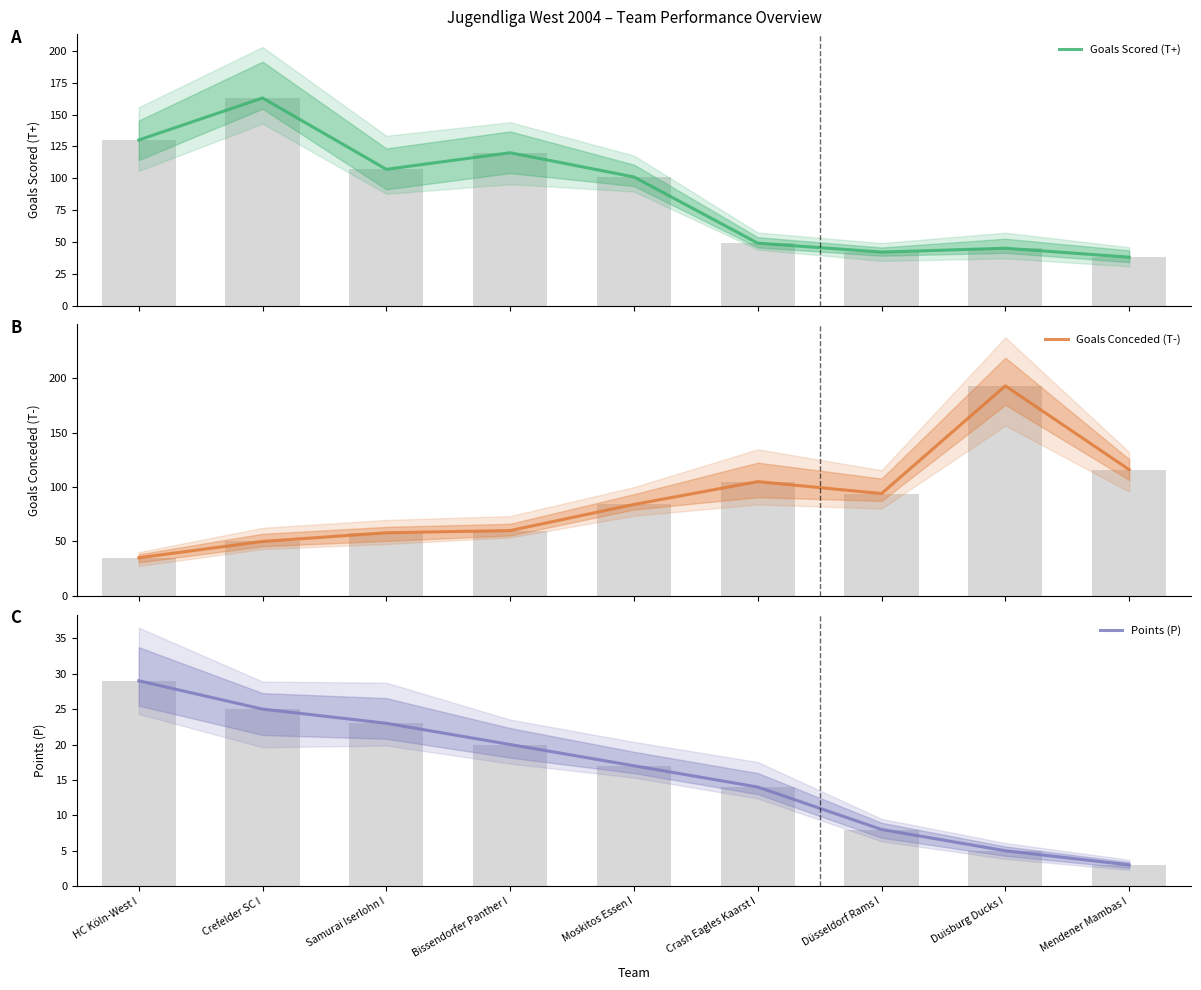

At which category does the chart reach its minimum across all series?

Mendener Mambas I